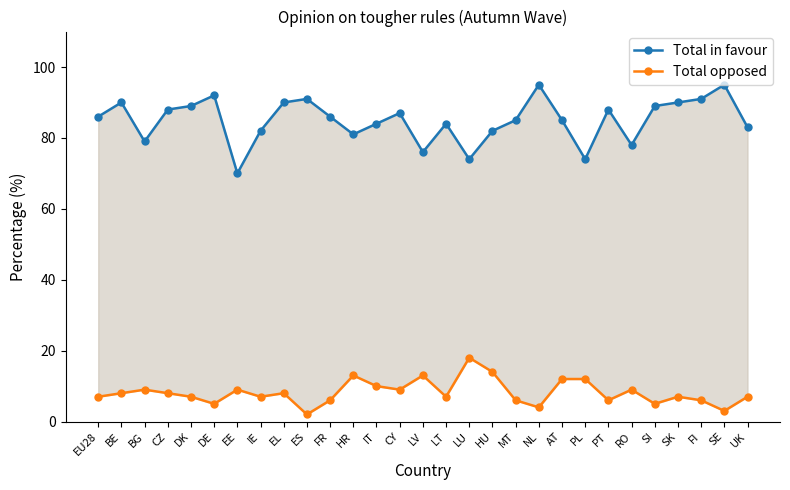

What is the greatest value displayed?

95